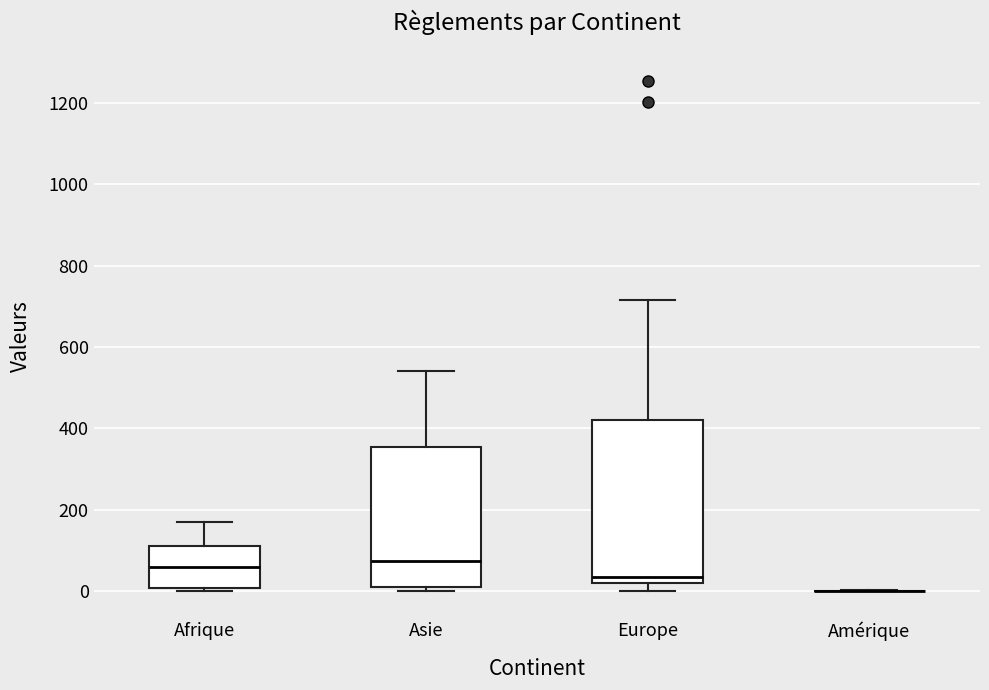

Where does the median line of the box for Europe sit on the y-axis? The values are not printed on the chart, so give them approximately, as read against the axis.

40